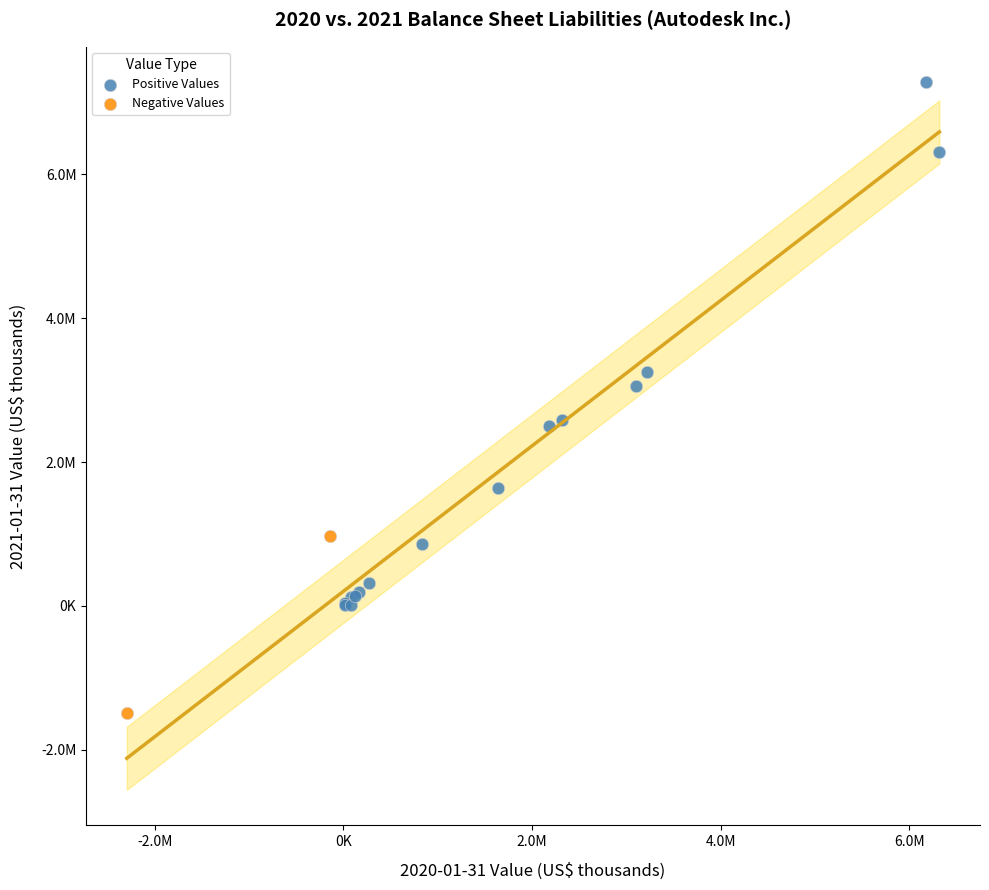

What are all the series names shown in the legend?

Positive Values, Negative Values